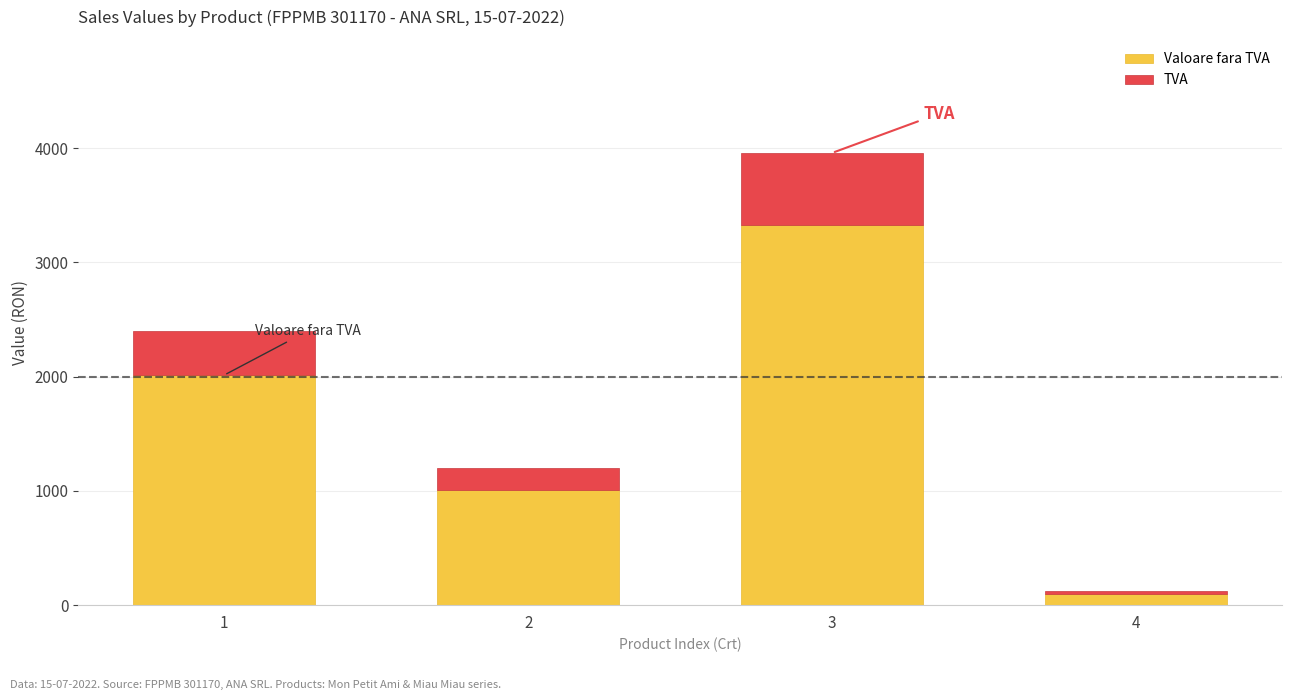

What is the total value across all series at 1?

2396.2